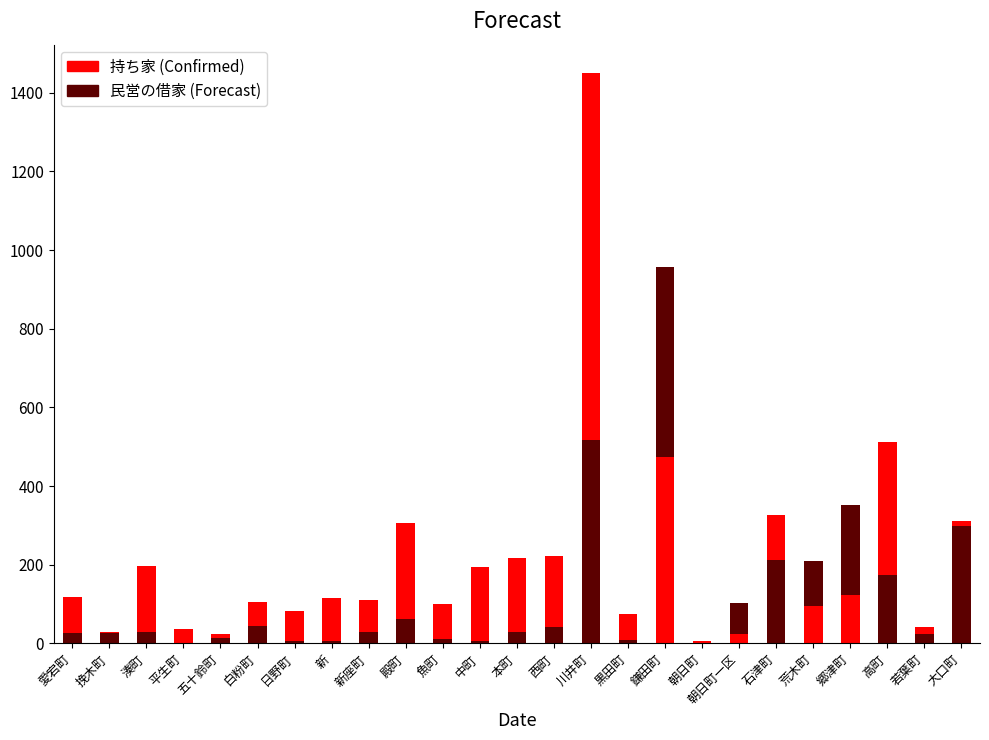

What is the average value of the 持ち家 series?

212